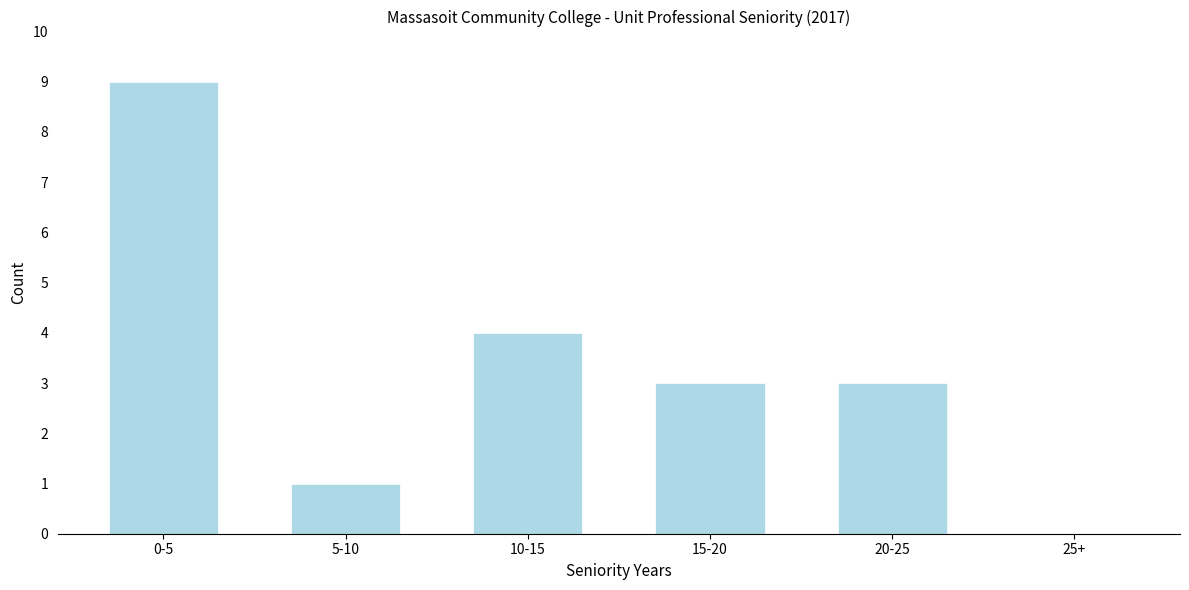

Reading left to right, transcribe all the data shown in this chart.

0-5=9	5-10=1	10-15=4	15-20=3	20-25=3	25+=0